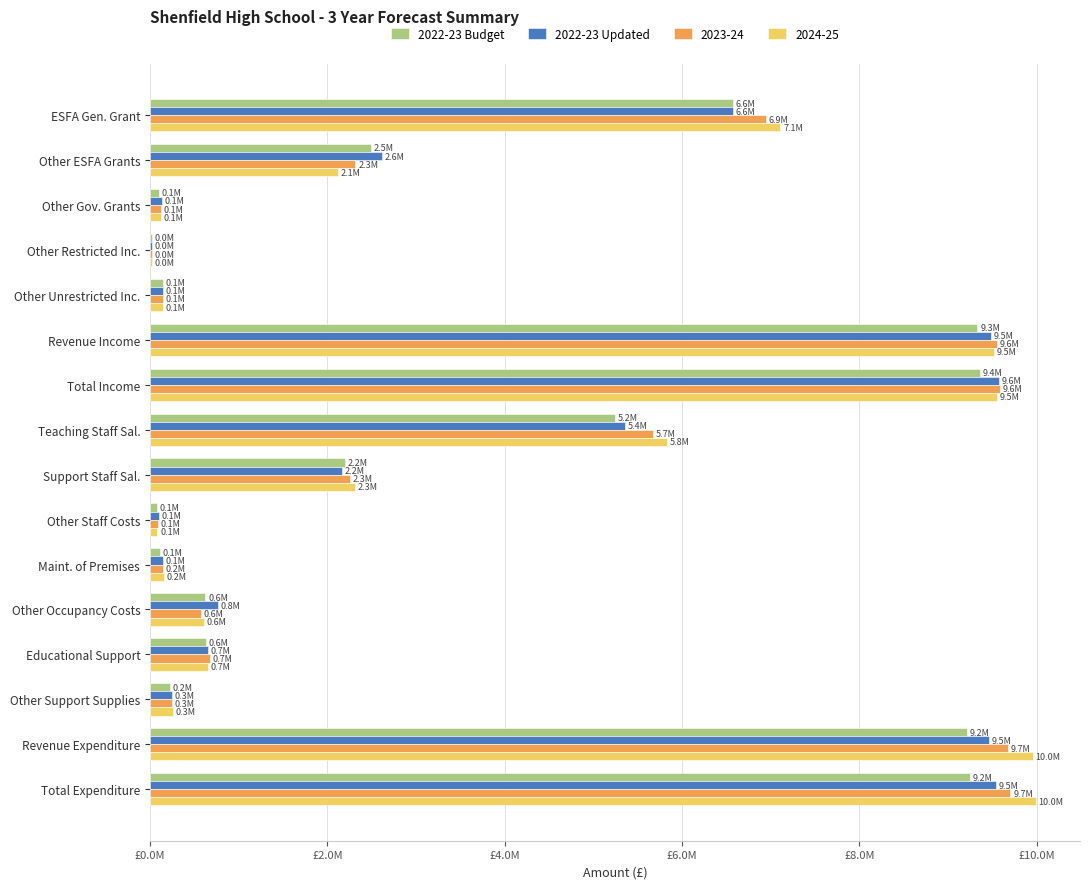

What is the average value of the 2022-23 Updated series?

3561925